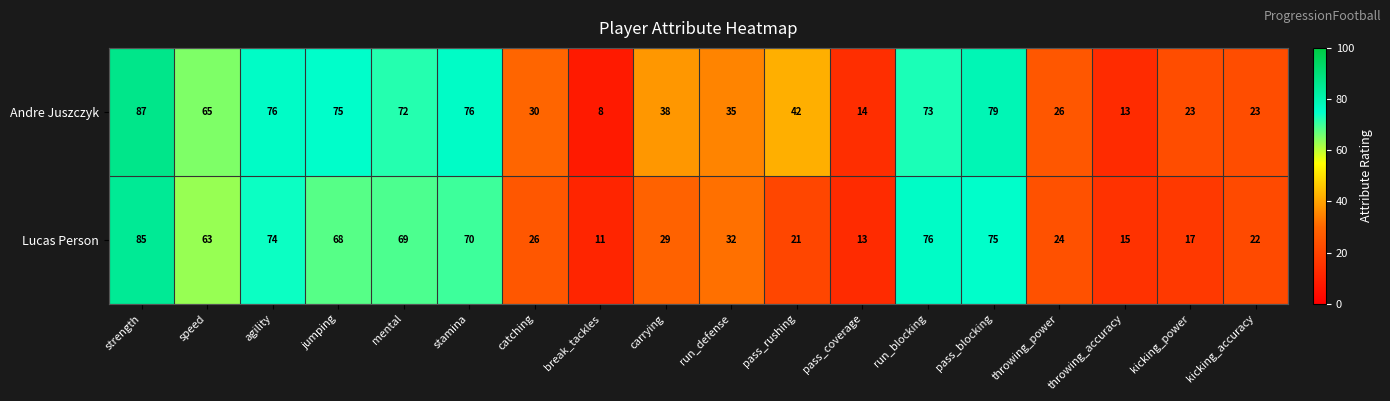

Which series has the largest total across all categories?

Andre Juszczyk